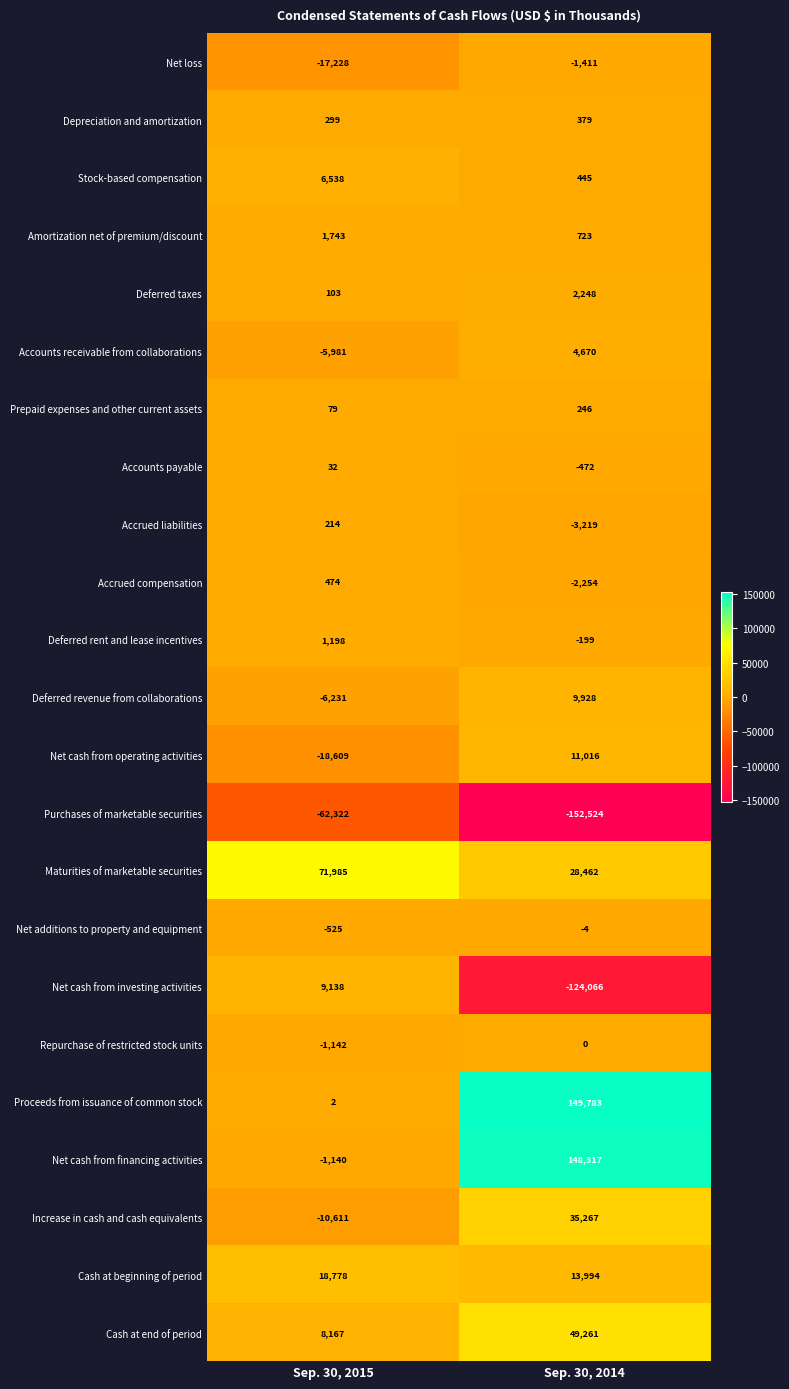

At which label is Deferred rent and lease incentives closest to 499?

Sep. 30, 2014